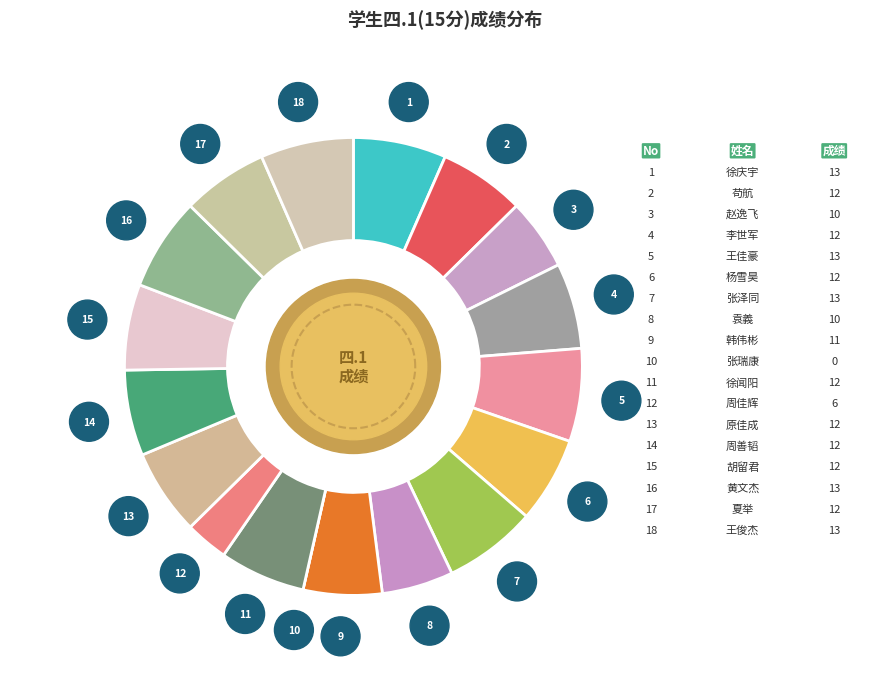

What is the smallest slice in the pie chart?

张瑞康